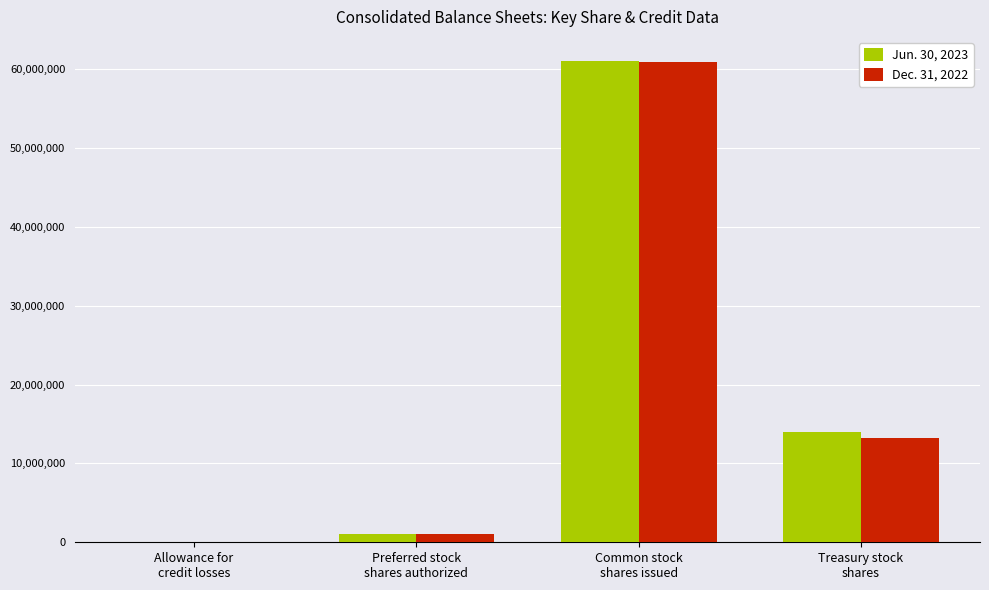

Reading left to right, transcribe all the data shown in this chart.

Jun. 30, 2023: 20707	1000000	61062601	13932485
Dec. 31, 2022: 22382	1000000	60947947	13281222